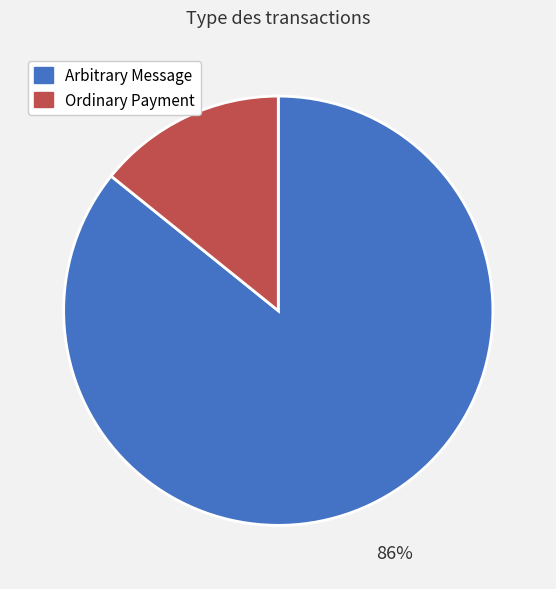

Which has a higher value, Arbitrary Message or Ordinary Payment?

Arbitrary Message